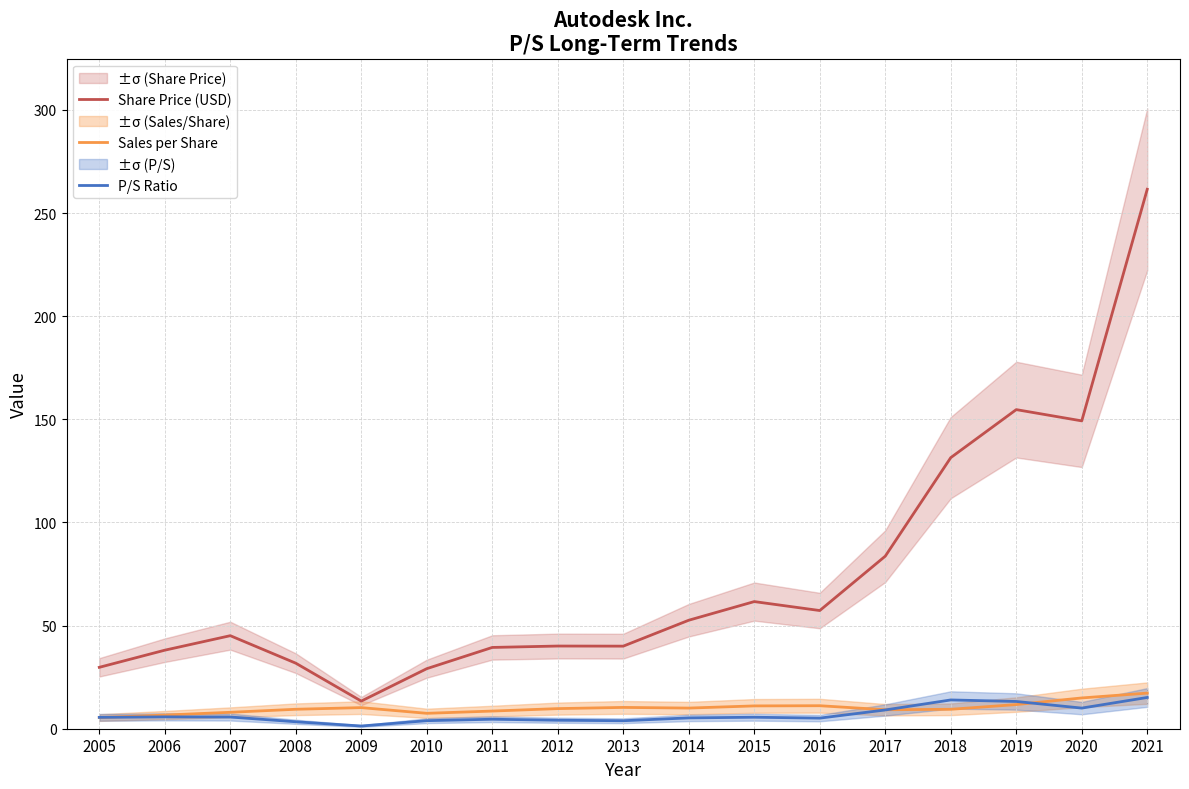

True or false: Sales per Share has a value of 2.4 at 2010.

False